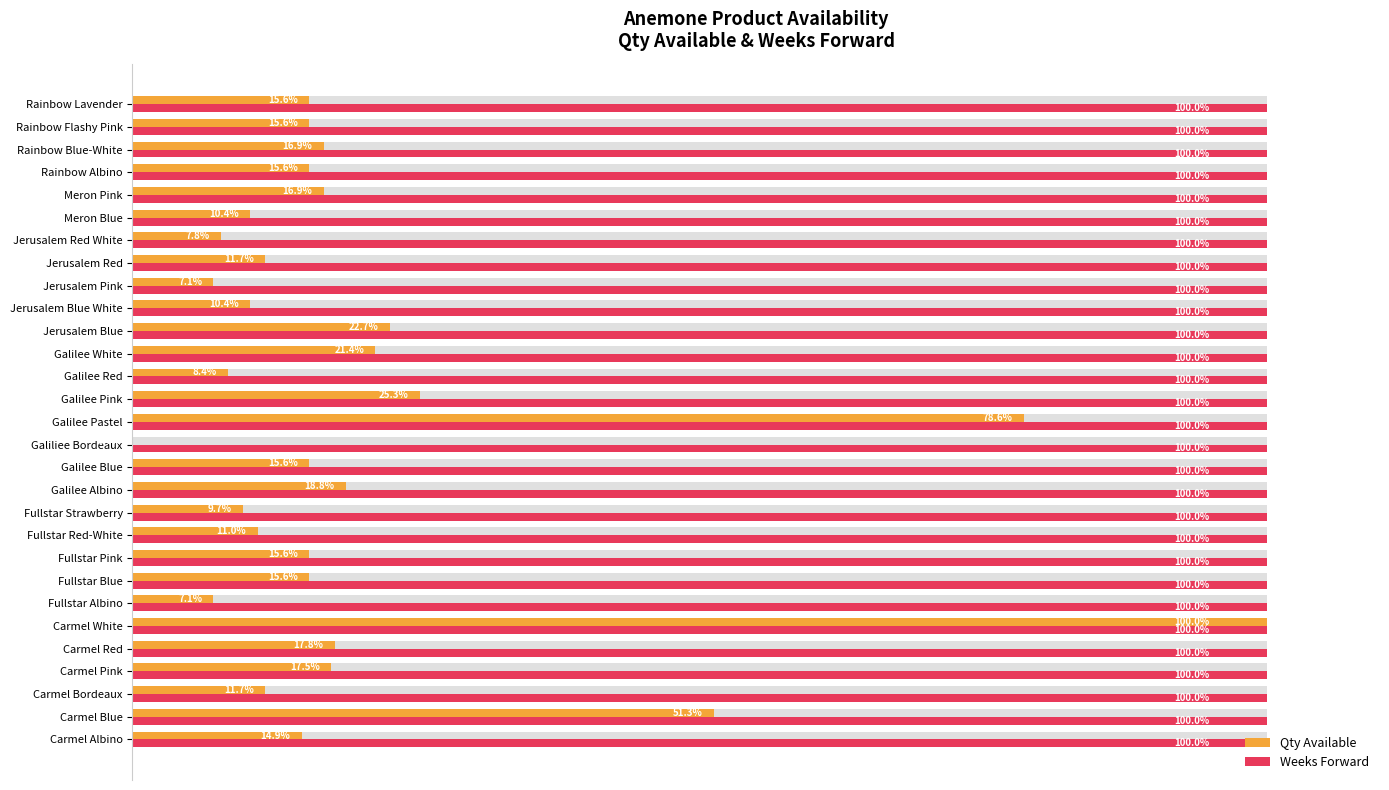

Read the Qty Available value at Fullstar Red-White.

11.0